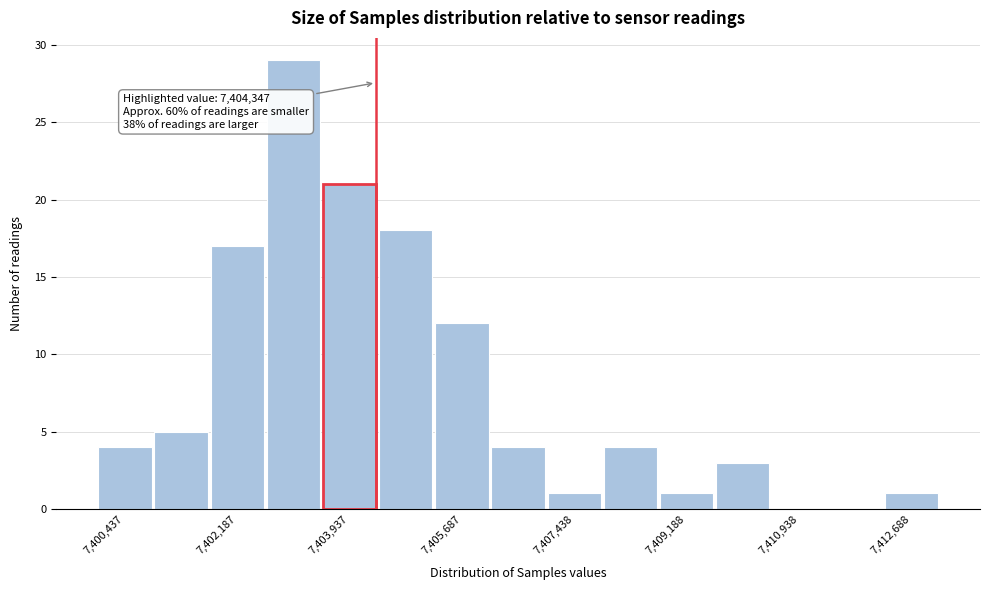

Over which range of the x-axis is the bar tallest?

7402600 to 7403600